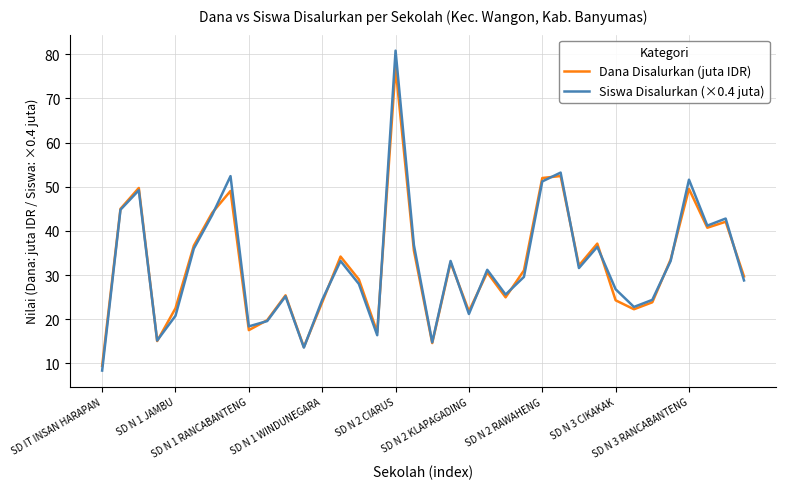

What is the greatest value displayed?

80.8